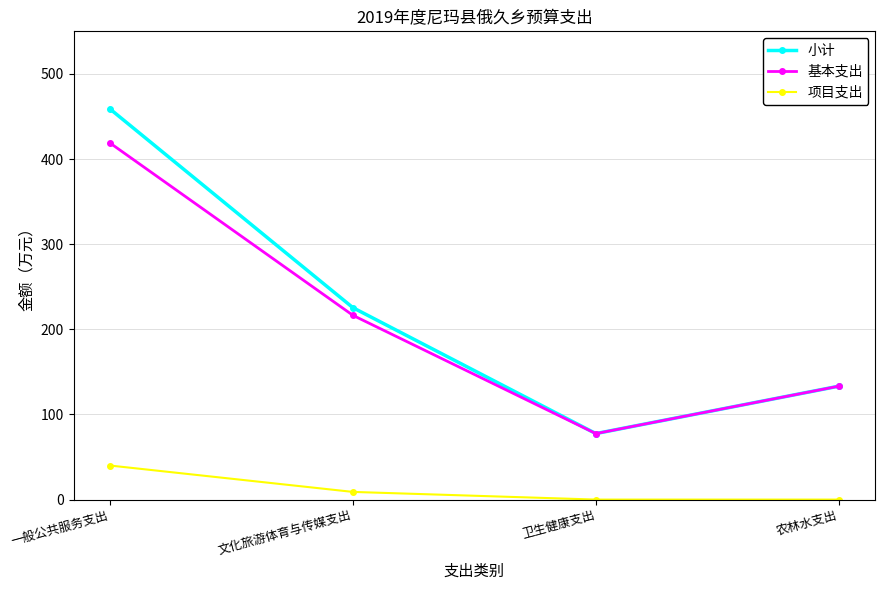

How many series are shown in this chart?

3